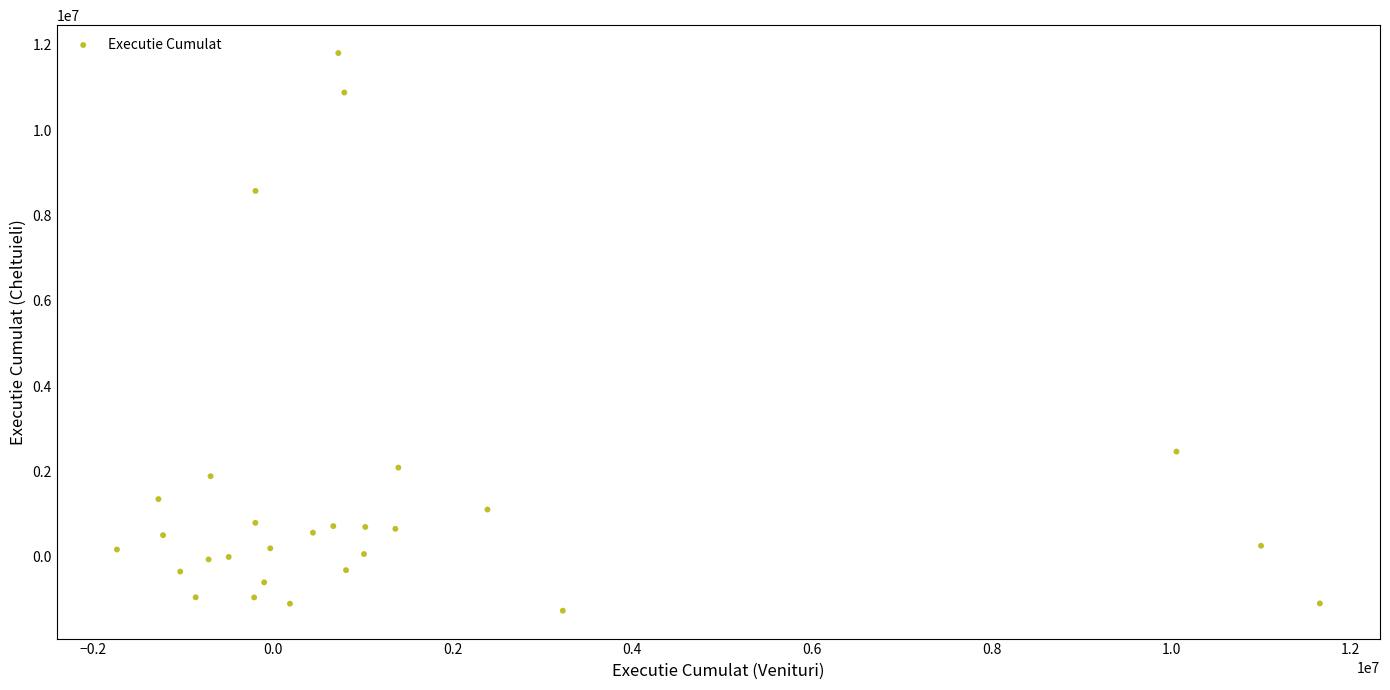

What Y value in the scatter plot is closest to 5269125?

2462759.2